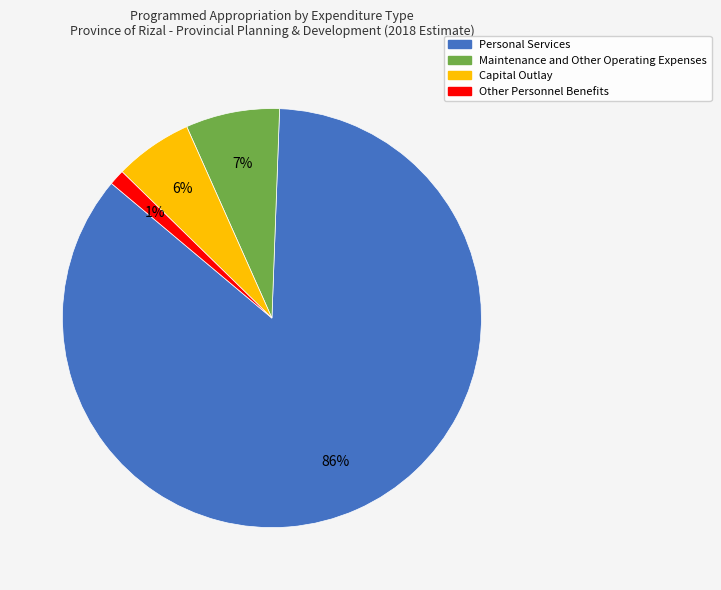

Does Personal Services account for over 50% of the chart?

Yes